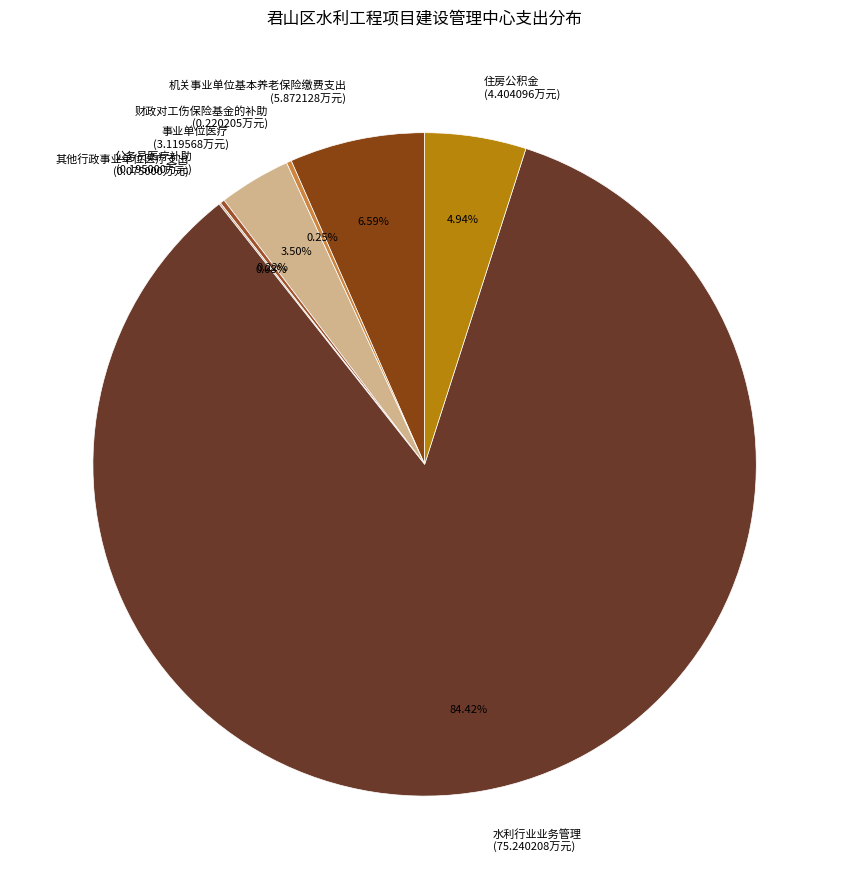

Does any single category account for the majority?

Yes